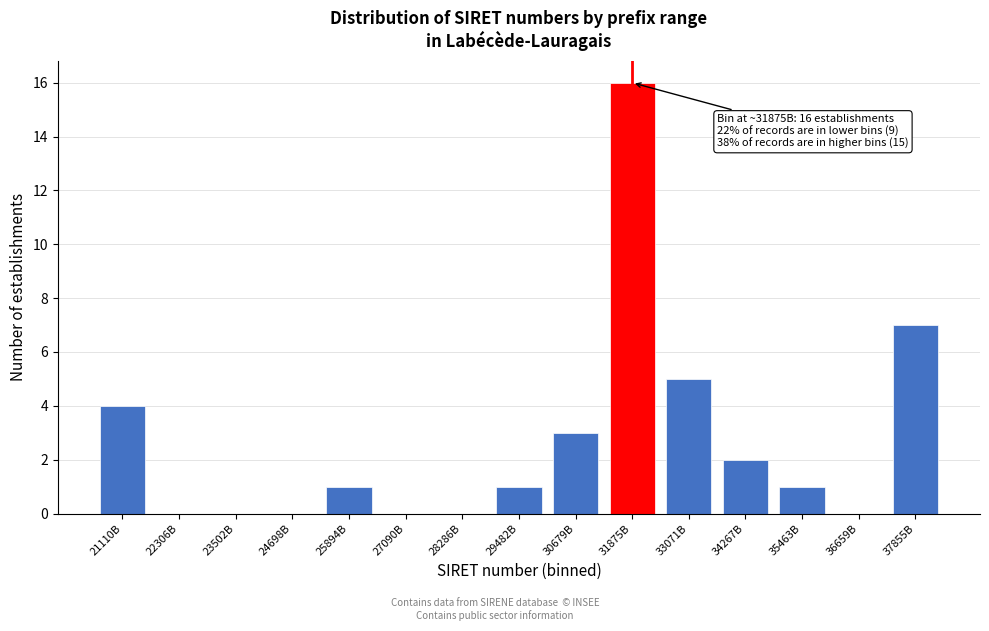

Reading left to right, extract all data points from this chart.

21110B=4	22306B=0	23502B=0	24698B=0	25894B=1	27090B=0	28286B=0	29482B=1	30679B=3	31875B=16	33071B=5	34267B=2	35463B=1	36659B=0	37855B=7